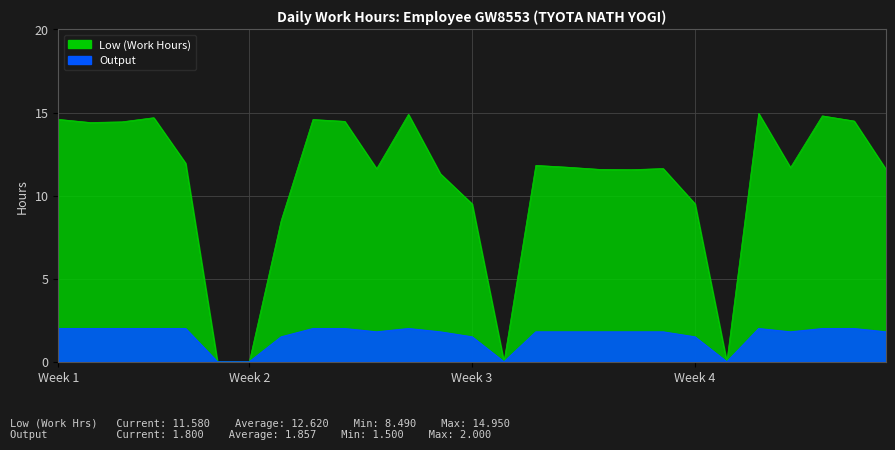

True or false: Low (Work Hours) and Output cross at least once.

False